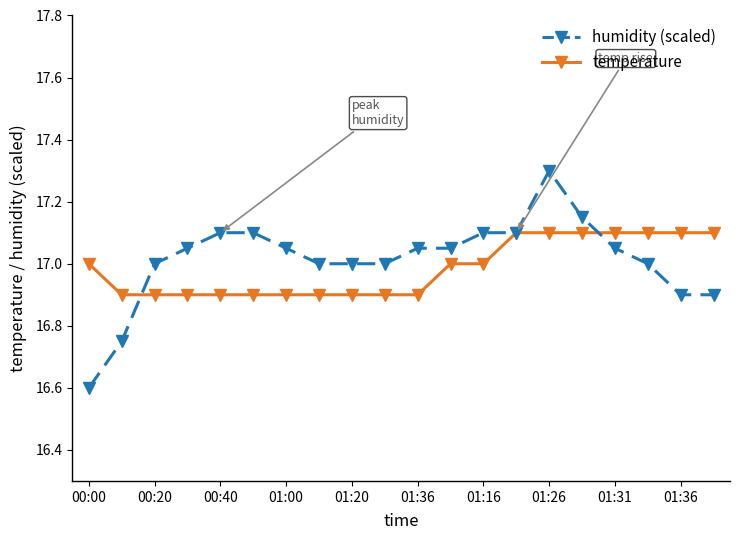

Which series has the largest range (max minus min)?

humidity (scaled)